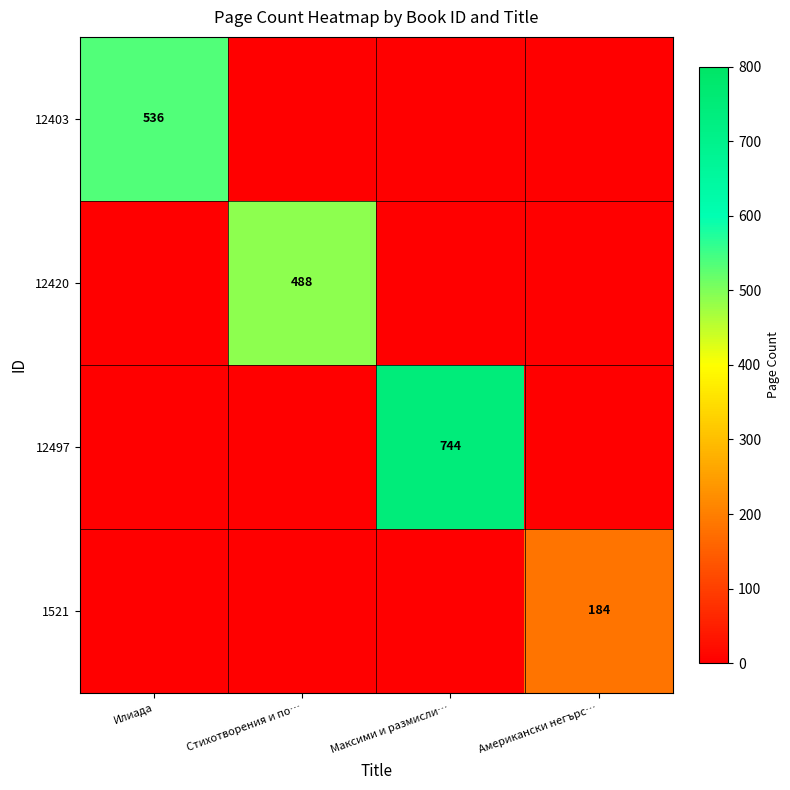

Is it true that 12403 equals 536 at Илиада?

True